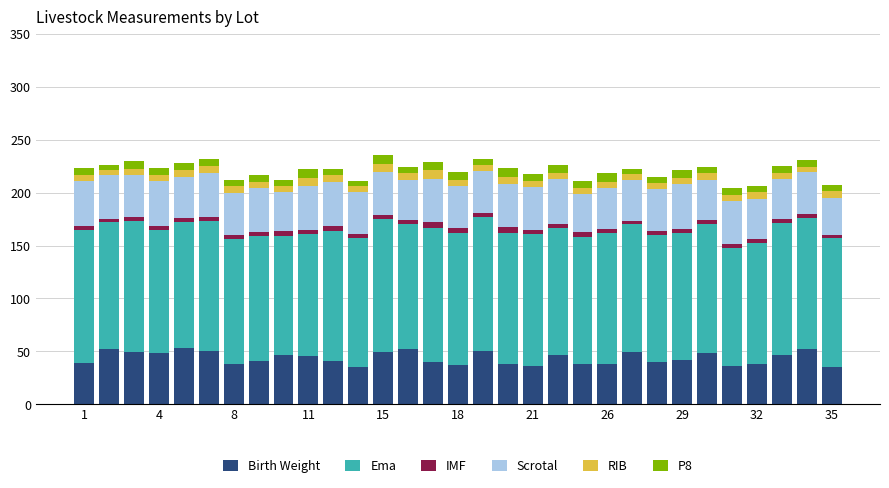

What is the minimum value for Birth Weight?

35.0